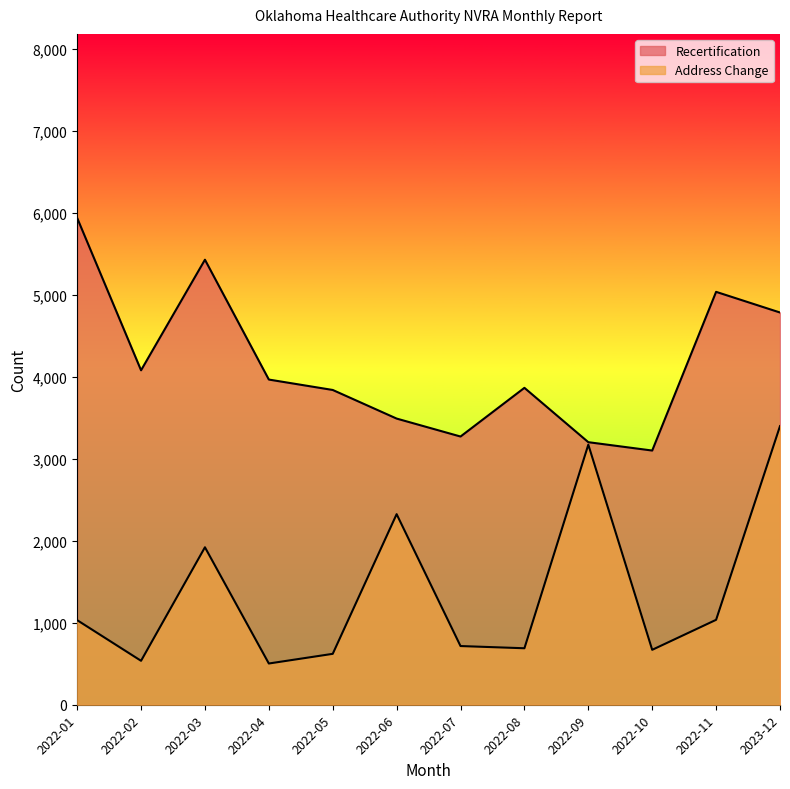

Which series has the widest spread of values?

Address Change